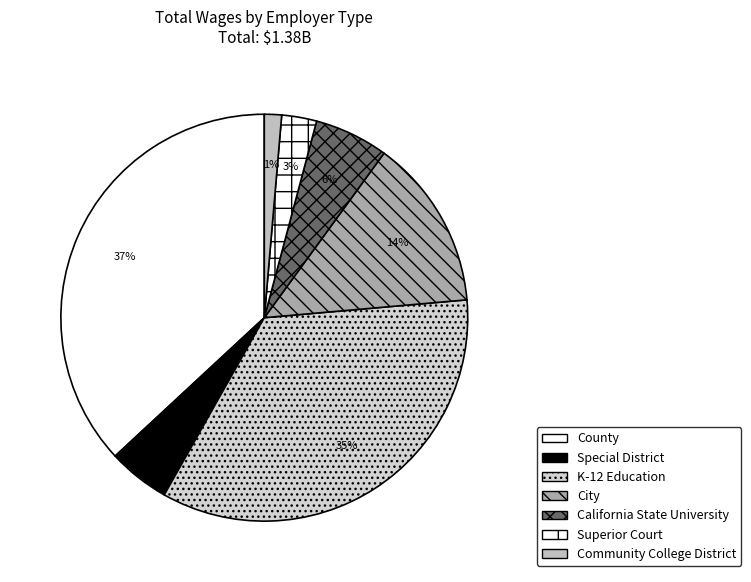

Rank the categories by value from highest to lowest.

County, K-12 Education, City, California State University, Special District, Superior Court, Community College District